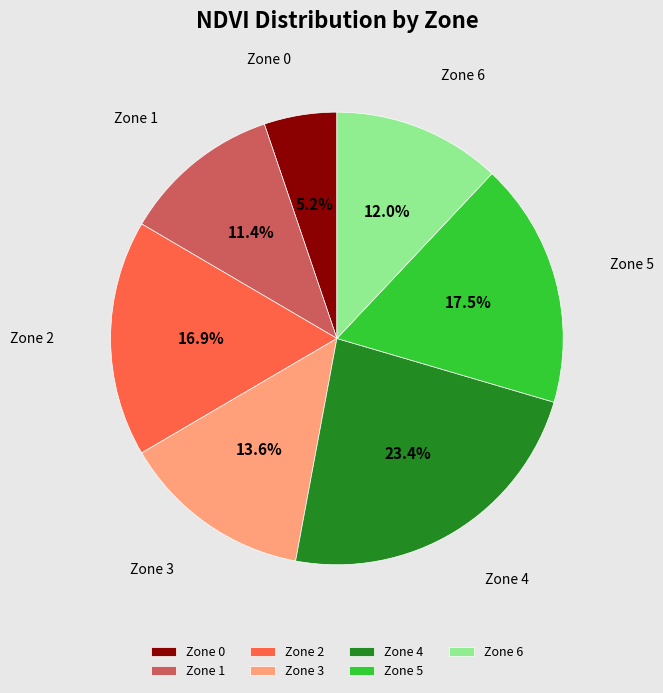

Which slice is the smallest?

Zone 0